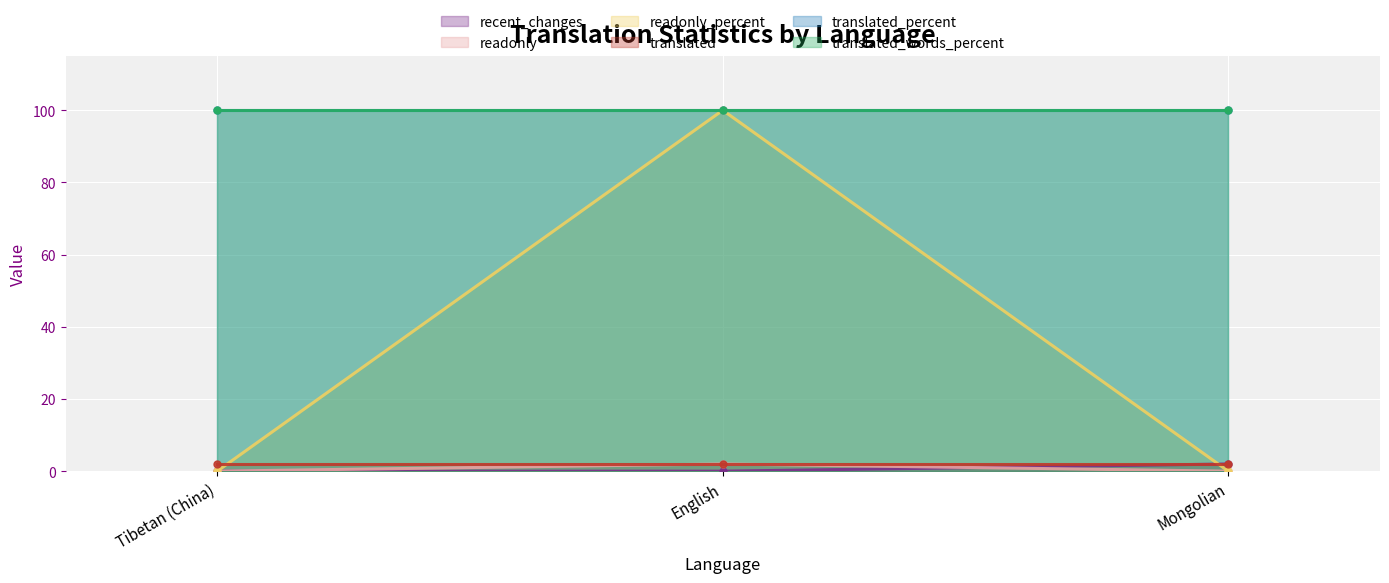

What position from the left is English?

2